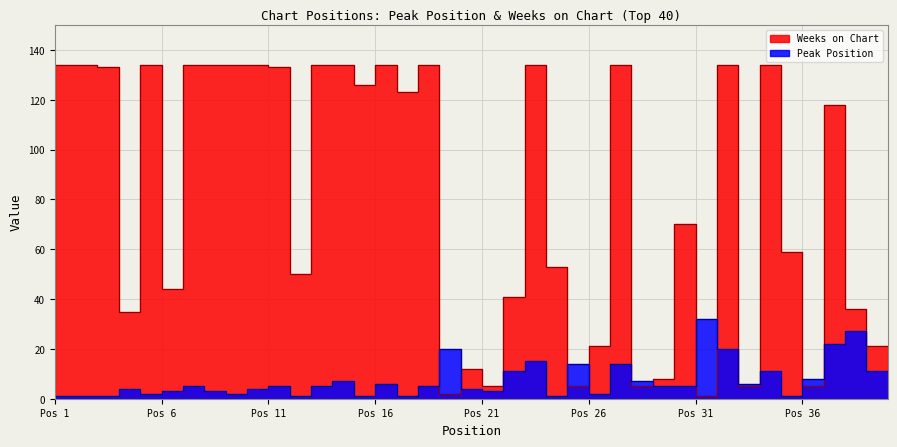

What is the value of the Peak Position point at the 23rd from the left?

11